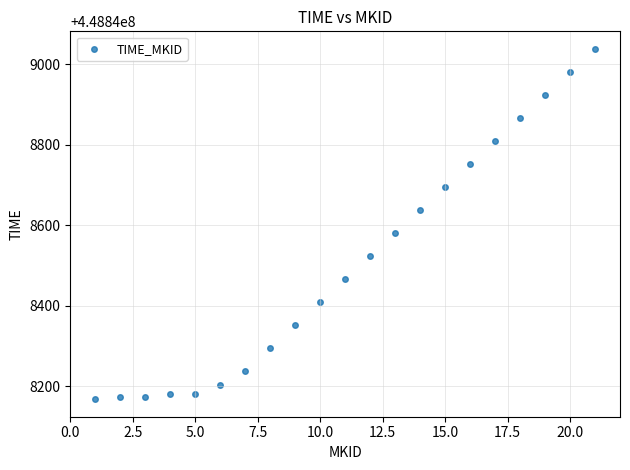

What is the range of Y values (max minus min)?

870.8